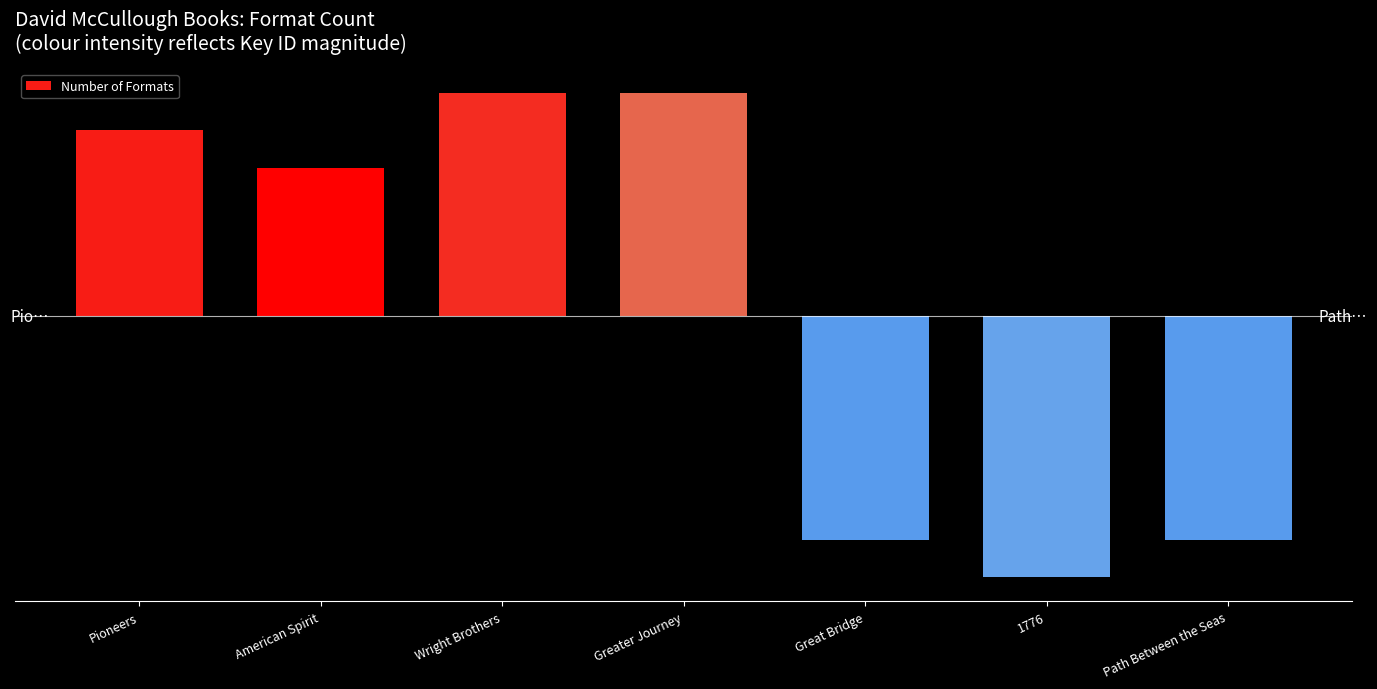

List the labels in order of value, smallest first.

1776, Great Bridge, Path Between the Seas, American Spirit, Pioneers, Wright Brothers, Greater Journey